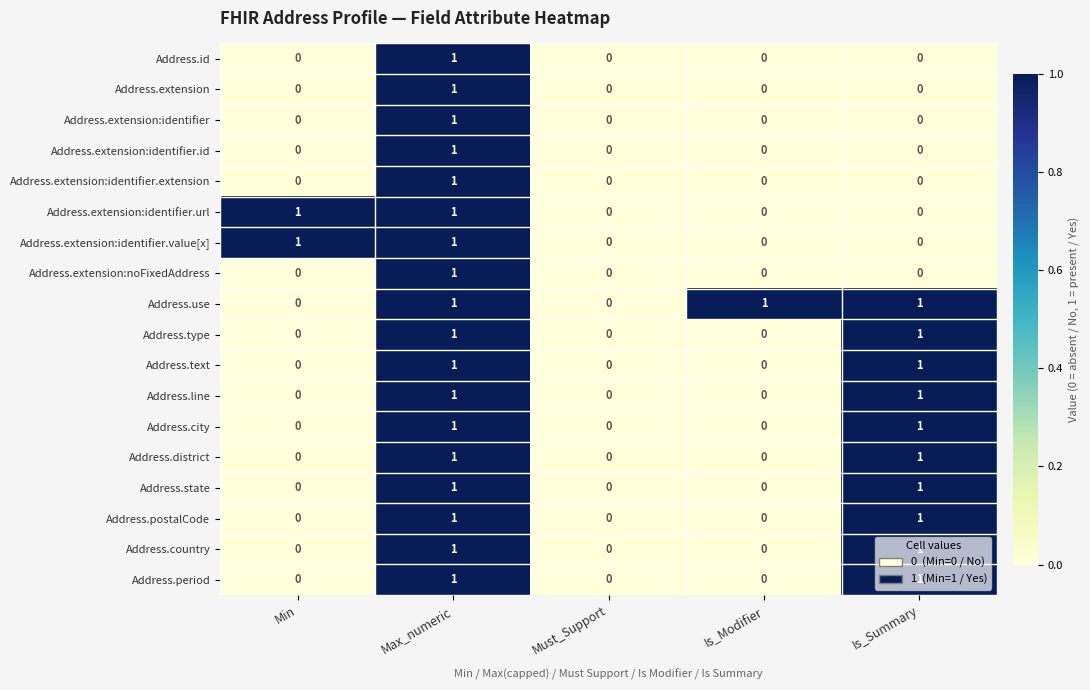

The Address.extension:noFixedAddress series shows 0 at Must_Support. True or false?

True